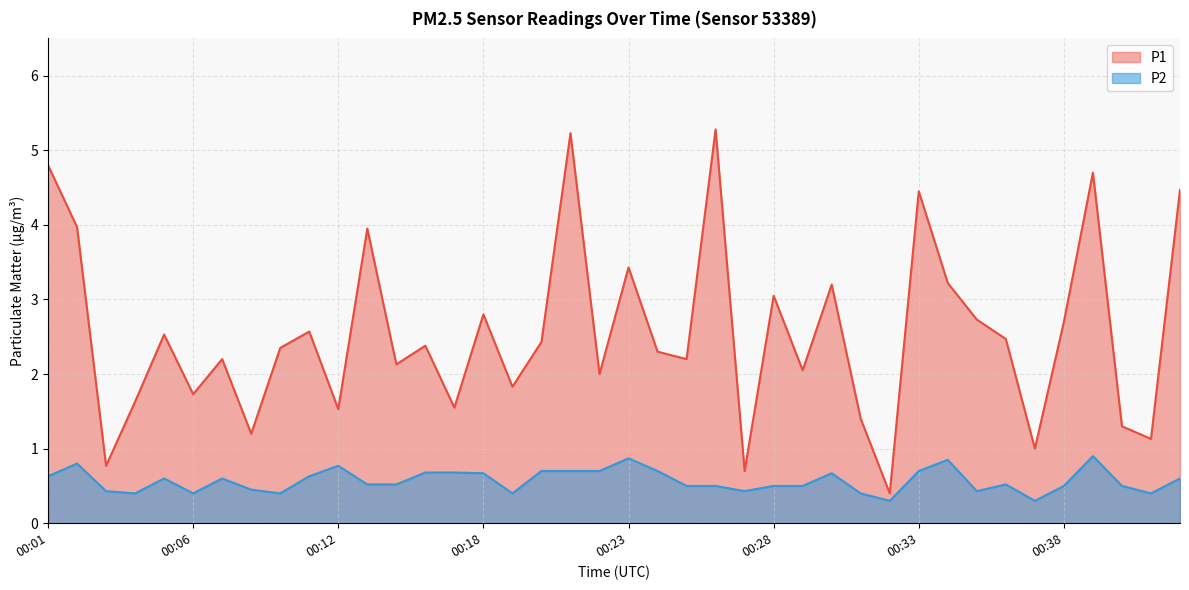

Which series has the widest spread of values?

P1